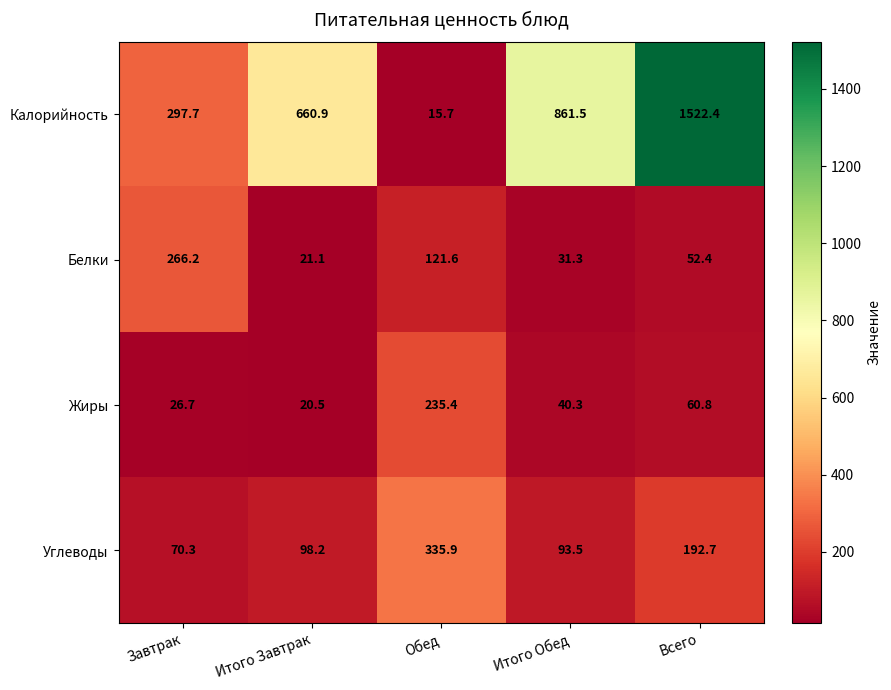

What is the approximate value of Жиры at Итого Завтрак?

20.5